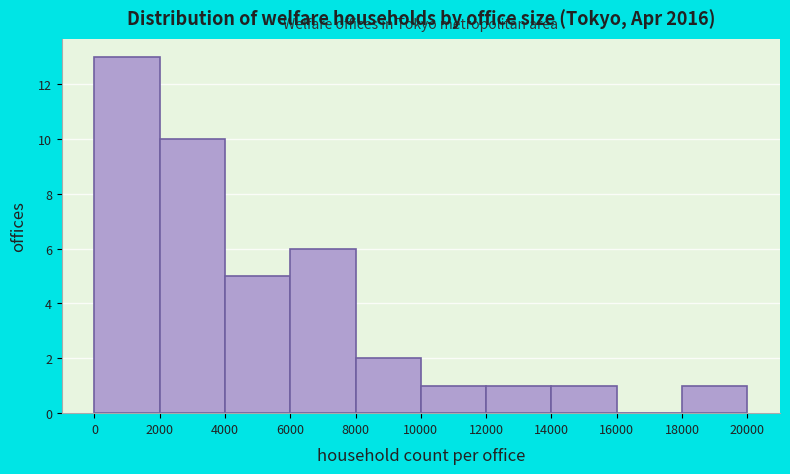

Reading left to right, transcribe this chart: for each bar, give the range it covers on the x-axis and its height. The values are not printed on the chart, so give them approximately, as read against the axis.

0 to 2000: 13
2000 to 4000: 10
4000 to 6000: 5
6000 to 8000: 6
8000 to 10000: 2
10000 to 12000: 1
12000 to 14000: 1
14000 to 16000: 1
16000 to 18000: 0
18000 to 20000: 1